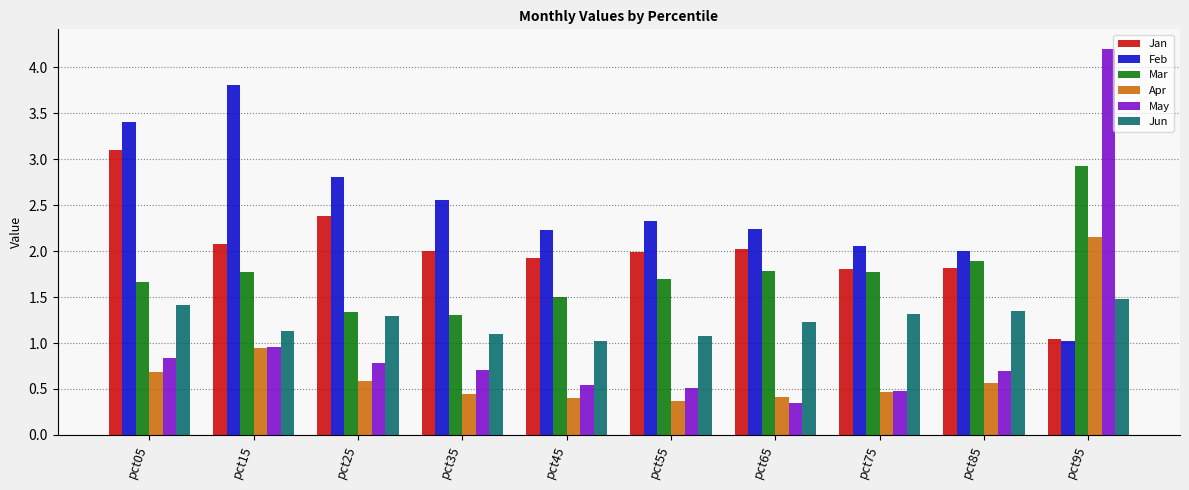

At which category is the sum across all series the highest?

pct95